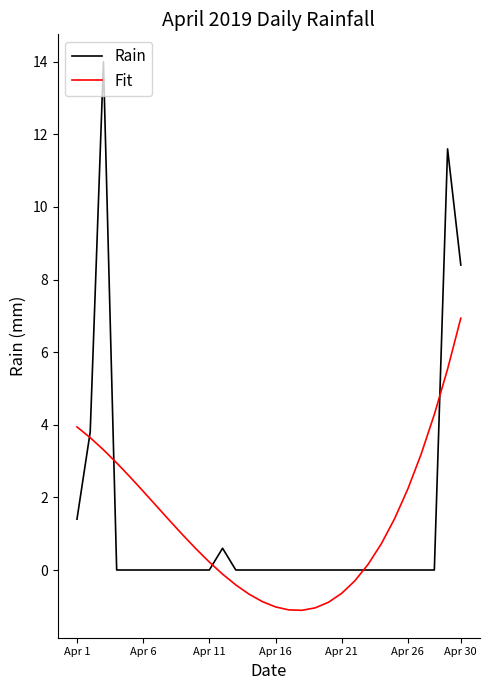

Which series has the largest range (max minus min)?

Rain